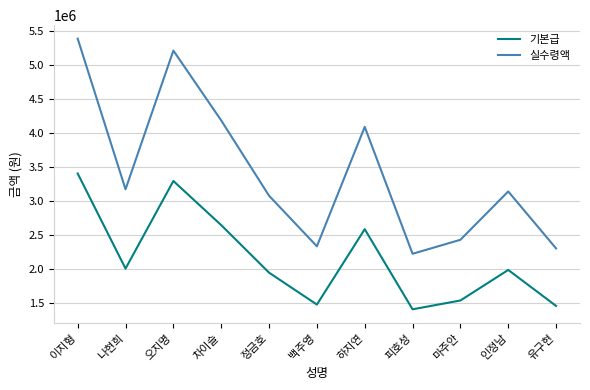

Which series has the largest range (max minus min)?

실수령액